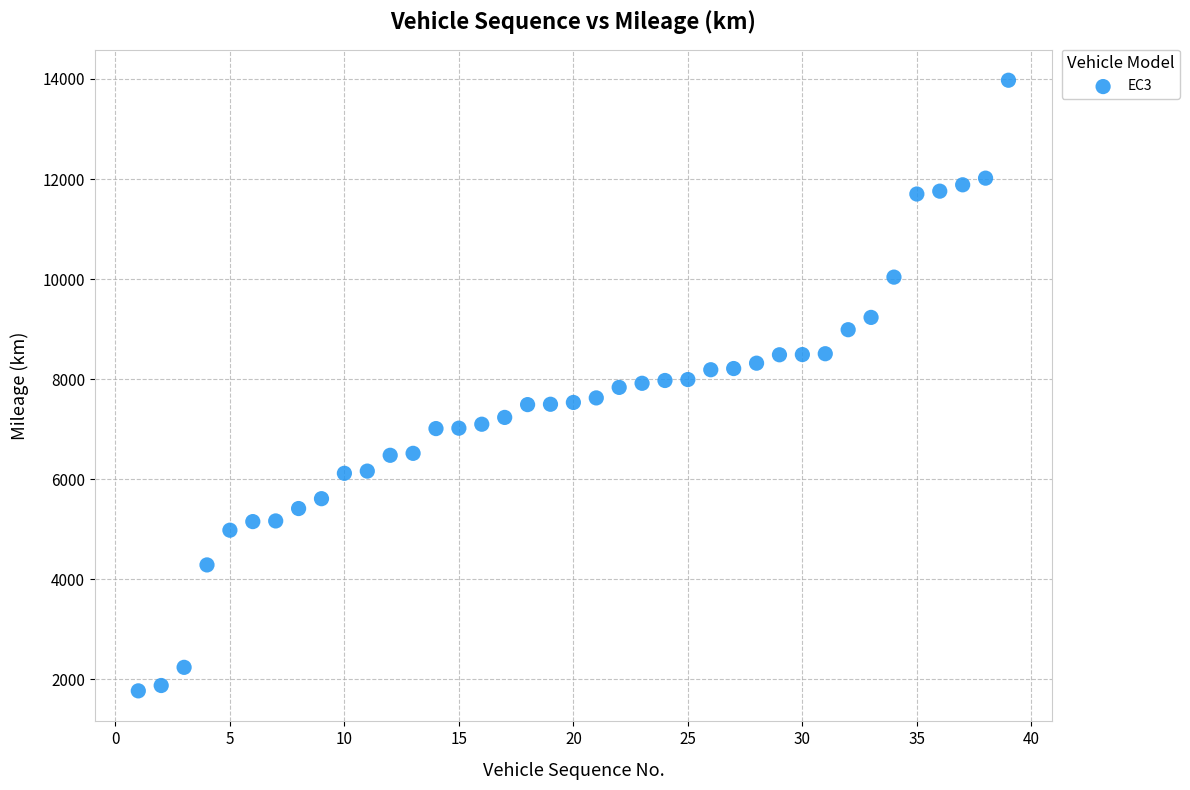

What is the range of Y values (max minus min)?

12204